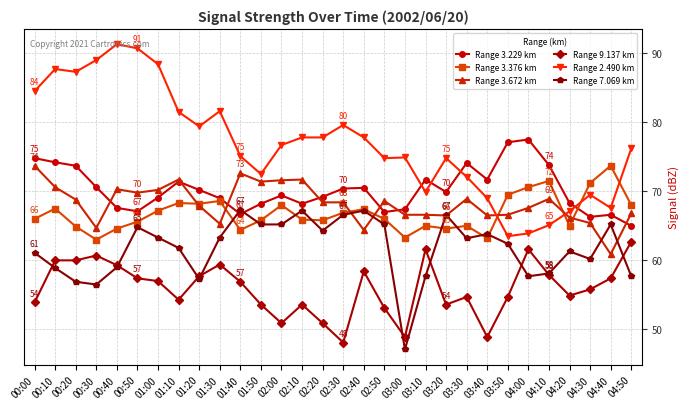

True or false: Range 7.069 km has more than 2 points higher than both neighbors.

True